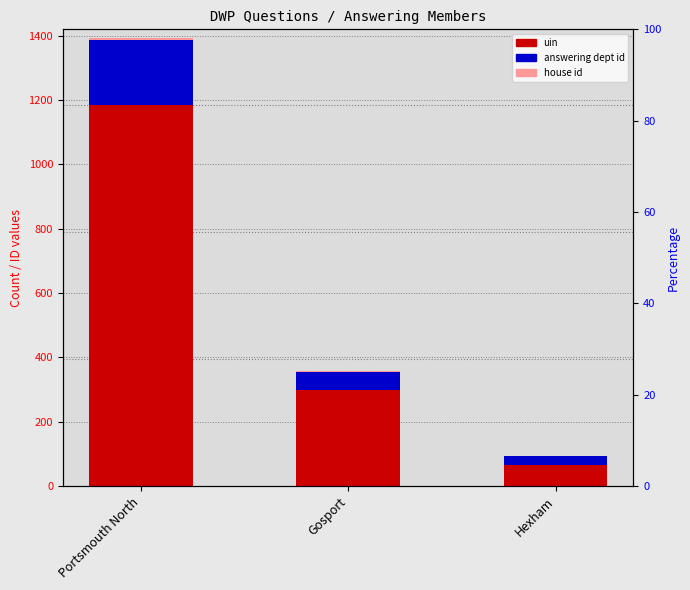

The value of uin at Portsmouth North is 1183. True or false?

True